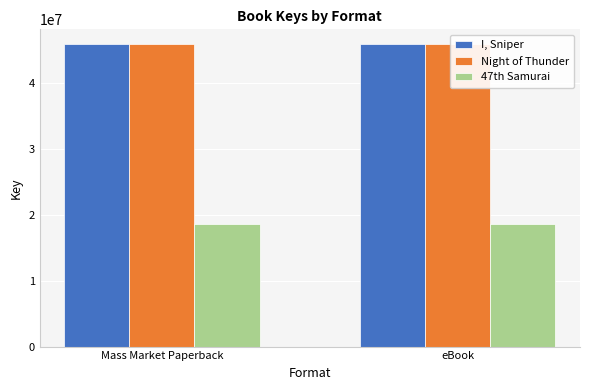

What is the smallest value displayed?

18575027